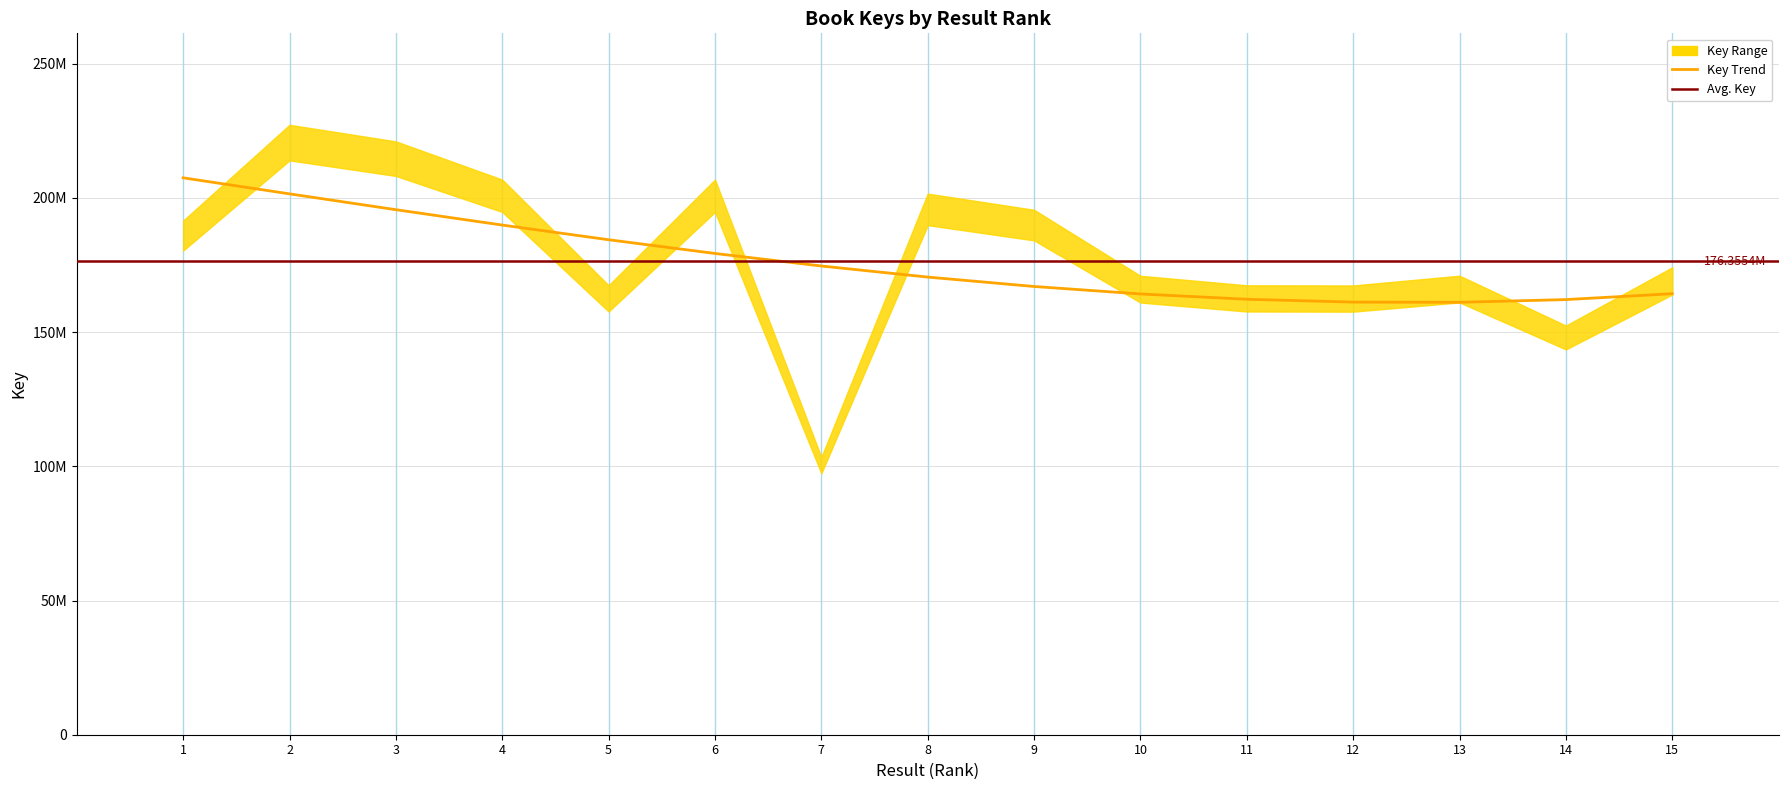

Is it true that the value at 14 is 147983857?

True